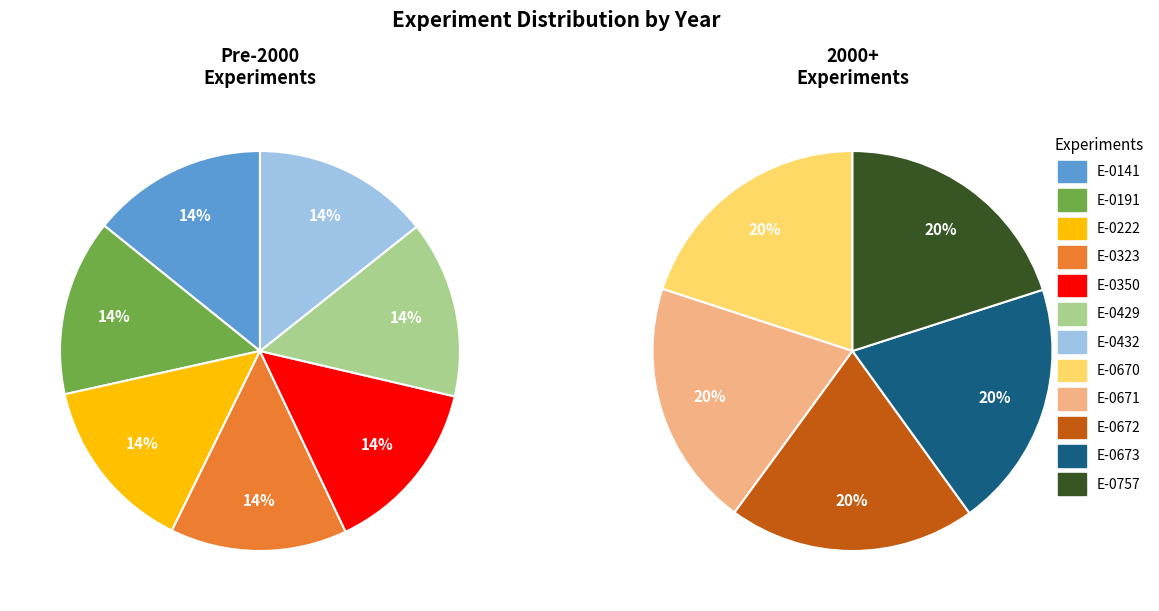

Which category has the biggest portion of the pie?

E-0757